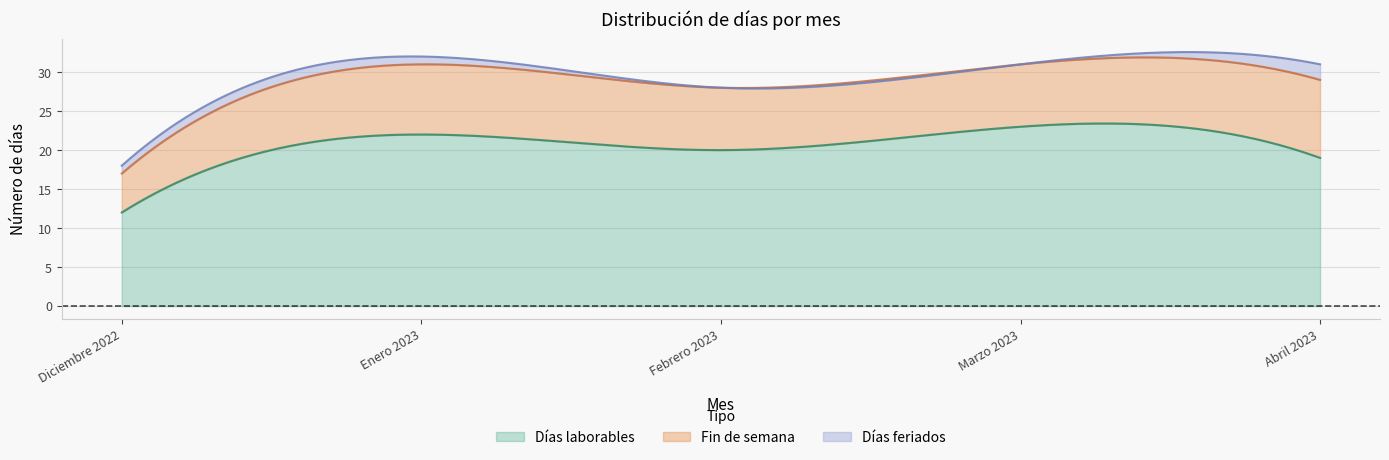

How many values in Días feriados are above zero?

3